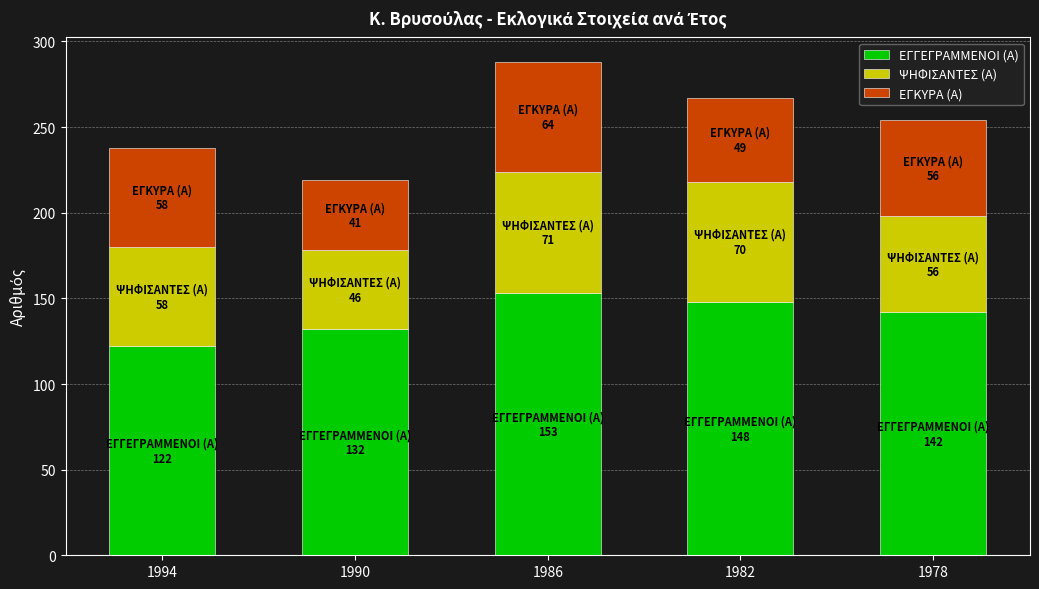

Reading left to right, what are the values for ΕΓΓΕΓΡΑΜΜΕΝΟΙ (Α)?

122	132	153	148	142